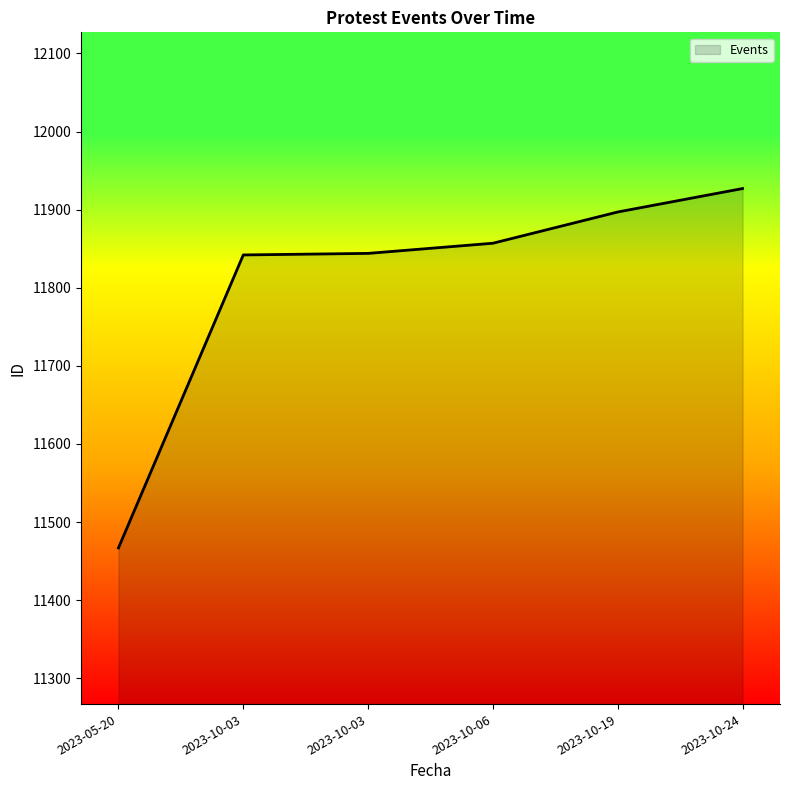

How many distinct data groups are displayed?

1